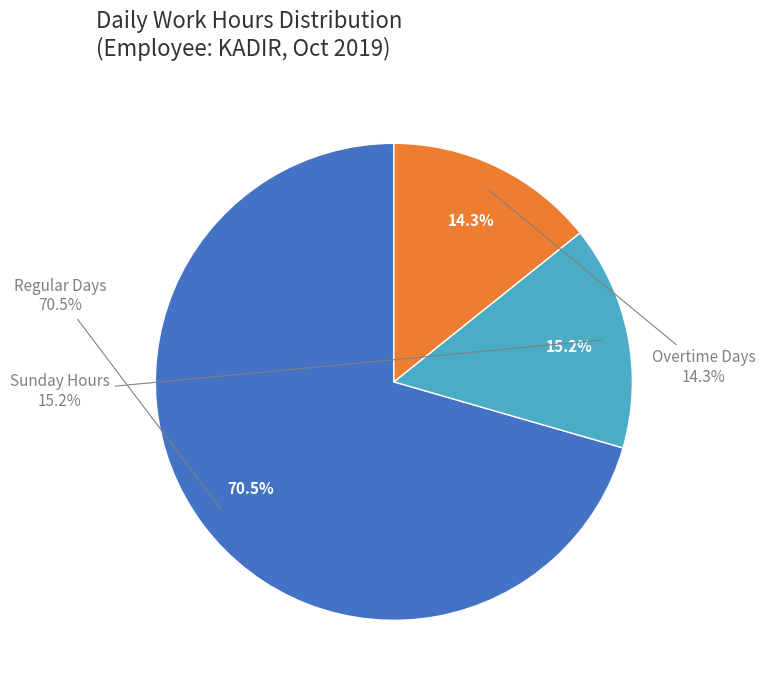

Is it true that Day 14 is 1% of the pie?

False